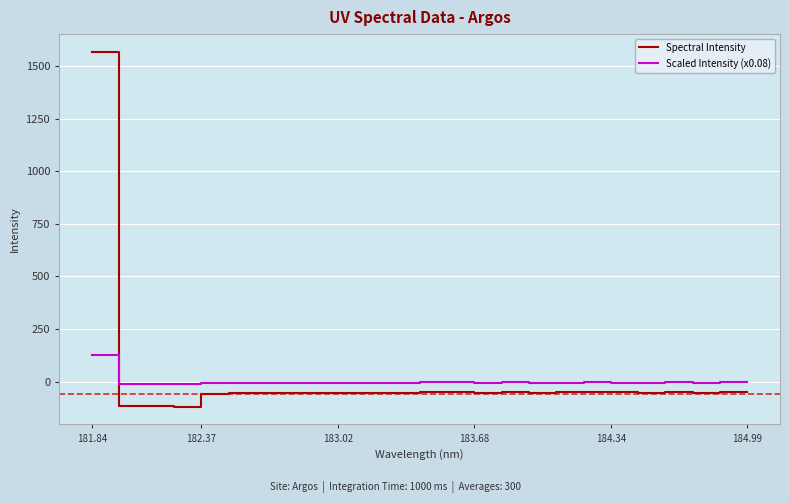

After their last crossing, which series has the higher values: Spectral Intensity or Scaled Intensity (x0.08)?

Scaled Intensity (x0.08)